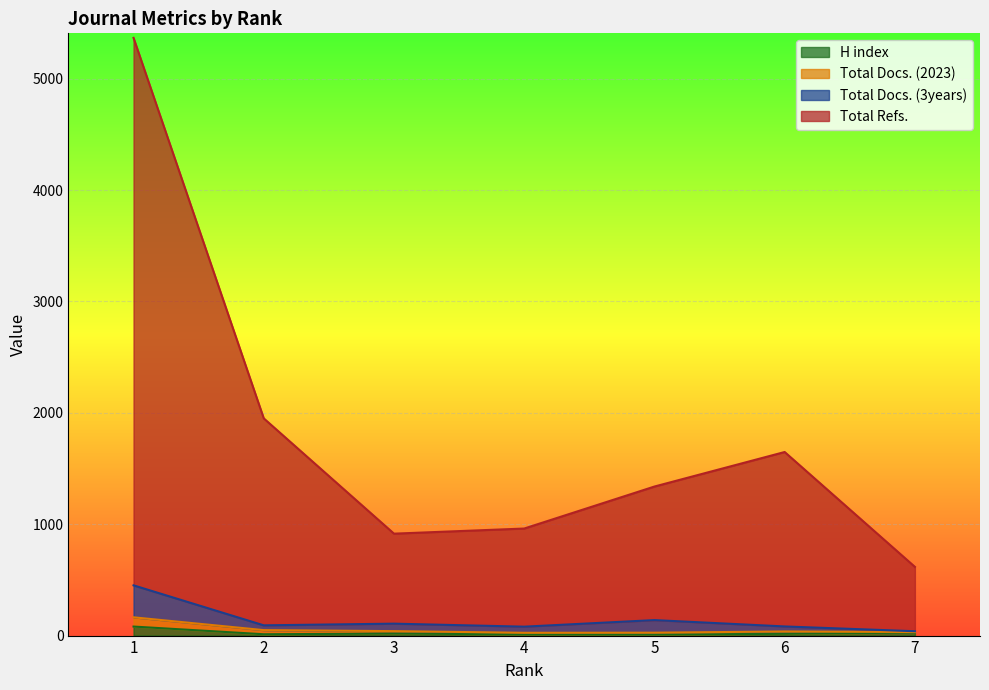

Which series has the largest total across all categories?

Total Refs.